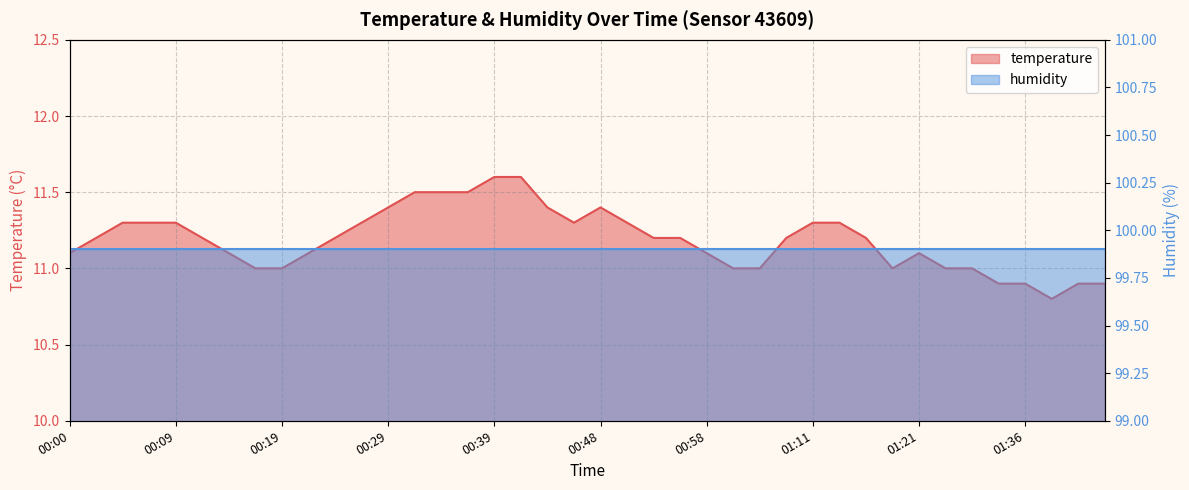

Where is the data nearest to the value 11?

00:17